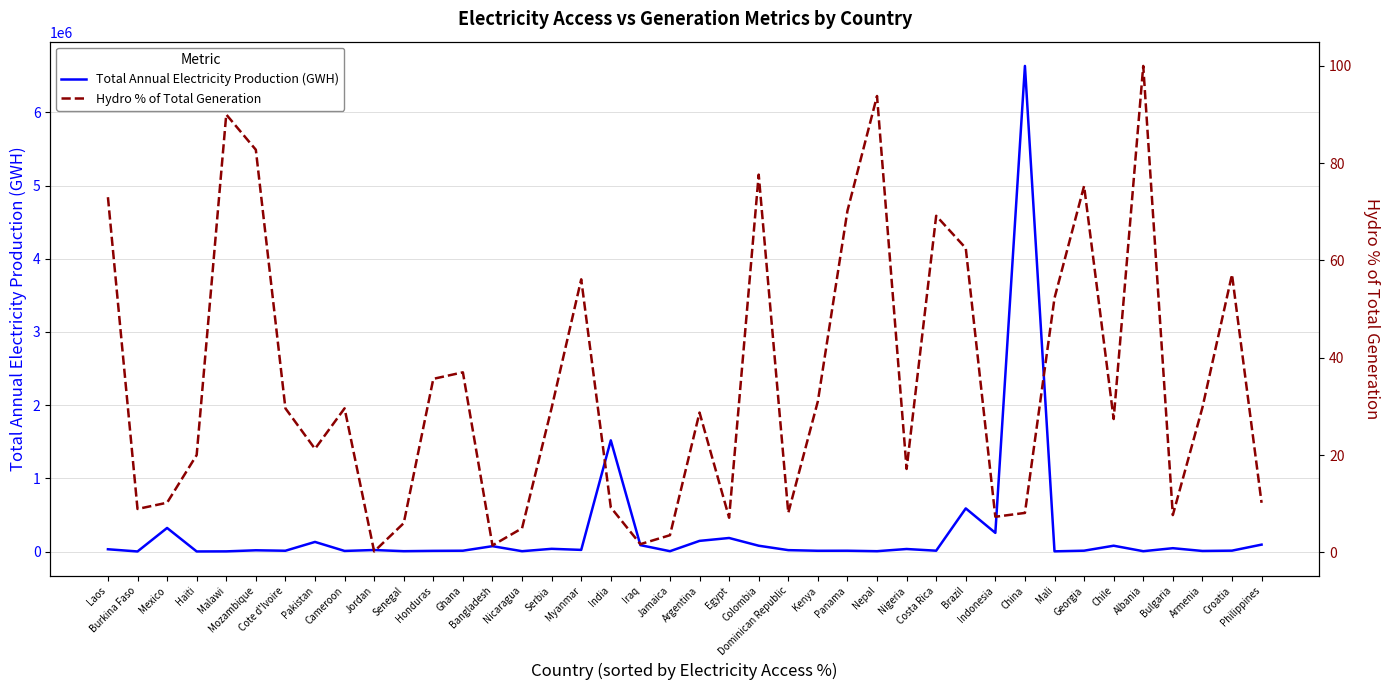

Where is the first local maximum for Total Annual Electricity Production (GWH)?

Mexico